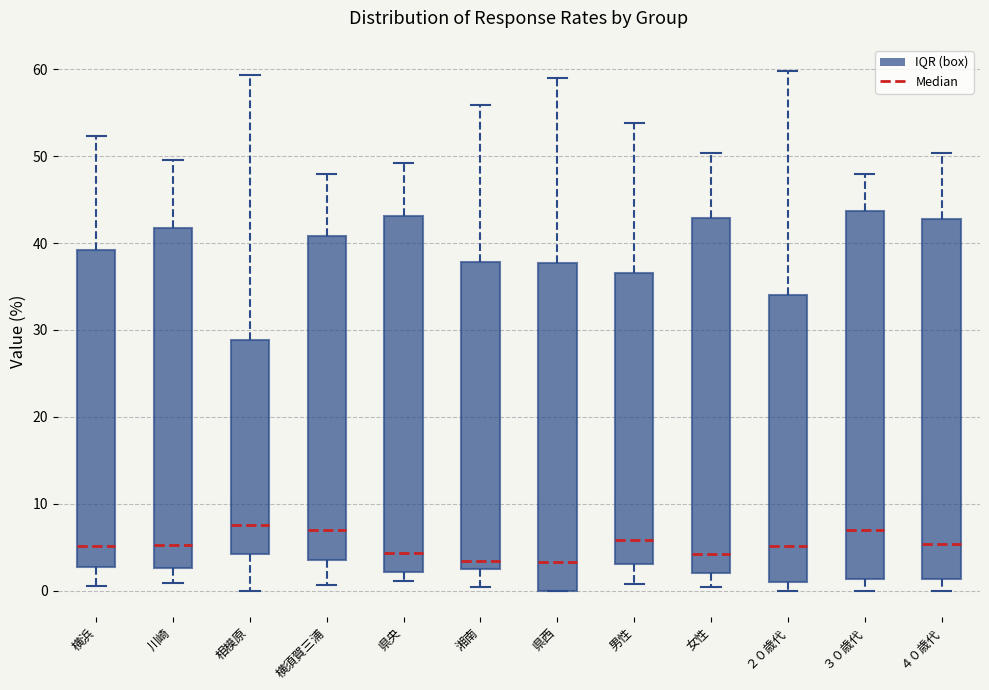

Reading left to right, transcribe this box plot: for each box, give where its median line is, the range the box spans, and where its two whiskers end, as read against the y-axis. The values are not printed on the chart, so give them approximately, as read against the axis.

横浜: median 5, box 3 to 39, whiskers 1 to 52
川崎: median 5, box 3 to 42, whiskers 1 to 50
相模原: median 8, box 4 to 29, whiskers 0 to 59
横須賀三浦: median 7, box 4 to 41, whiskers 1 to 48
県央: median 4, box 2 to 43, whiskers 1 to 49
湘南: median 3 (just above the box's lower edge), box 3 to 38, whiskers 0 to 56
県西: median 3, box 0 to 38, whiskers 0 to 59
男性: median 6, box 3 to 37, whiskers 1 to 54
女性: median 4, box 2 to 43, whiskers 0 to 50
２０歳代: median 5, box 1 to 34, whiskers 0 to 60
３０歳代: median 7, box 1 to 44, whiskers 0 to 48
４０歳代: median 5, box 1 to 43, whiskers 0 to 50